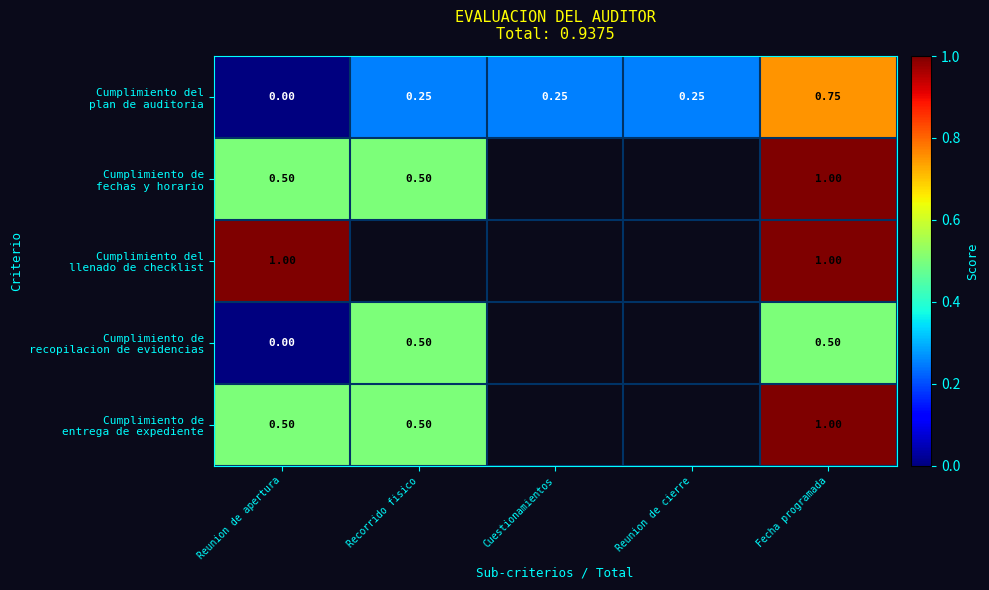

Is the value of Cumplimiento de recopilacion de evidencias at Cuestionamientos greater than the value of Cumplimiento de fechas y horario at Fecha programada?

No